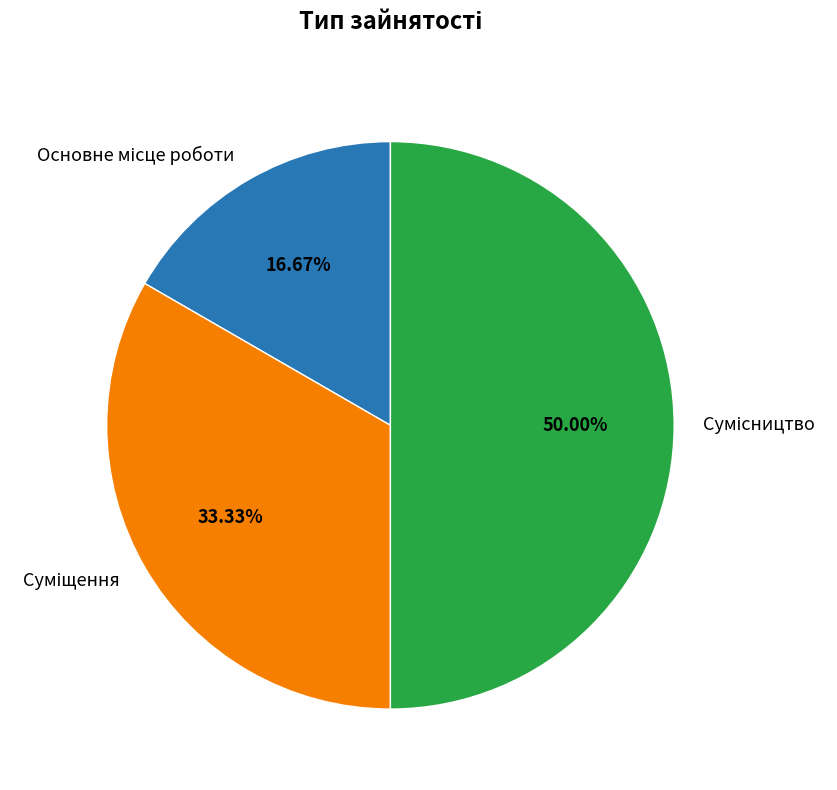

To the nearest percent, what percentage of the pie is Суміщення?

33%